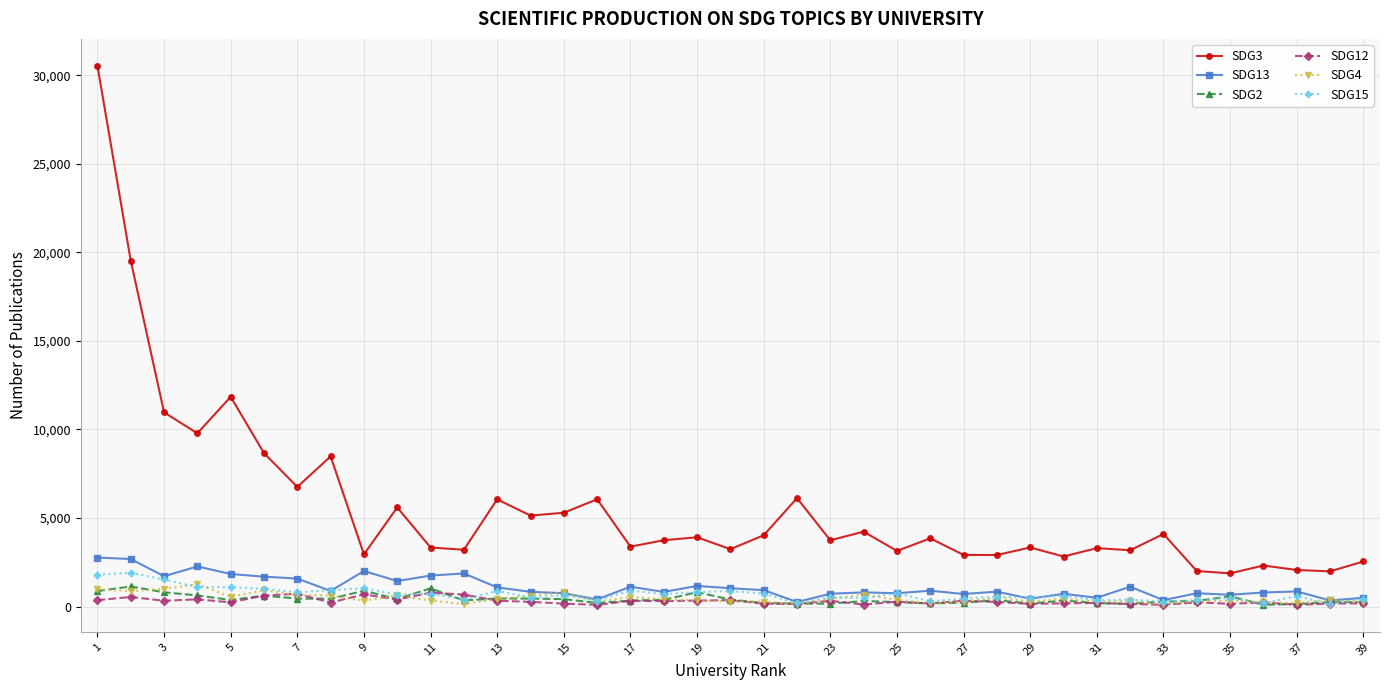

What are all the series names shown in the legend?

SDG3, SDG13, SDG2, SDG12, SDG4, SDG15